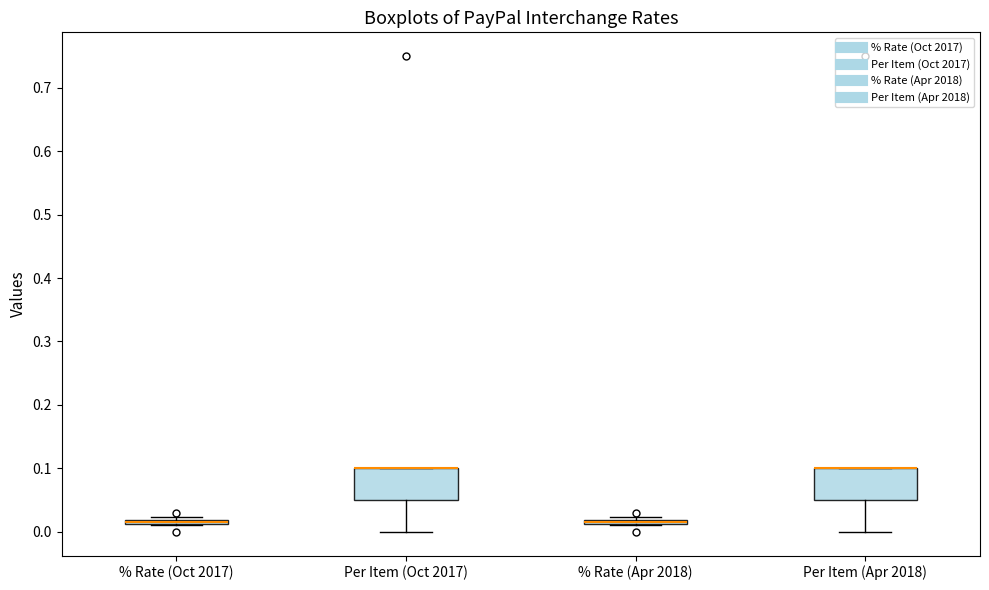

Where is the lower edge of the box for % Rate (Oct 2017) on the y-axis? The values are not printed on the chart, so give them approximately, as read against the axis.

0.01